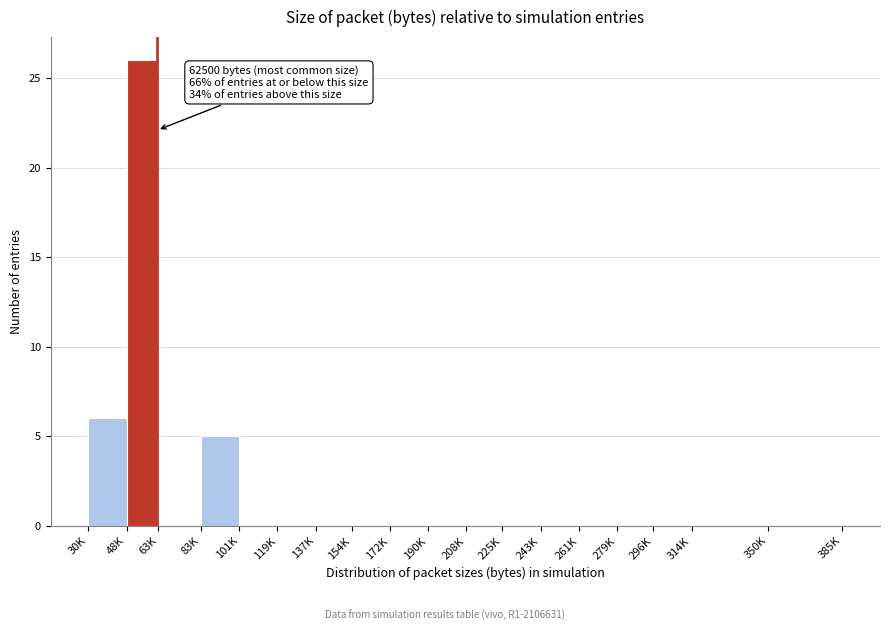

Reading left to right, extract all data points from this chart.

30K=6	48K=26	63K=0	83K=5	101K=0	119K=0	137K=0	154K=0	172K=0	190K=0	208K=0	225K=0	243K=0	261K=0	279K=0	296K=0	314K=0	350K=0